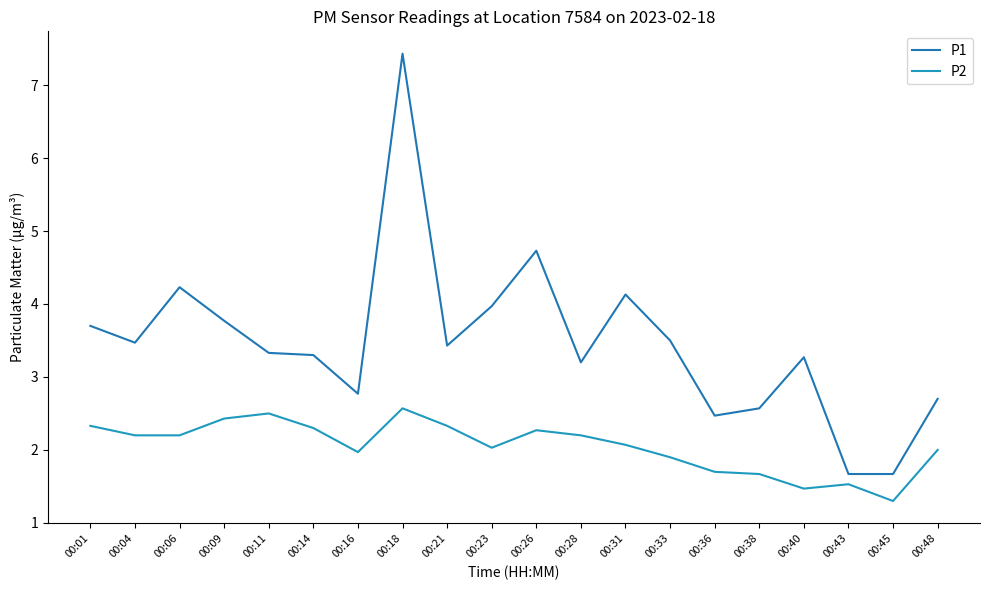

True or false: P1 and P2 intersect in this chart.

False